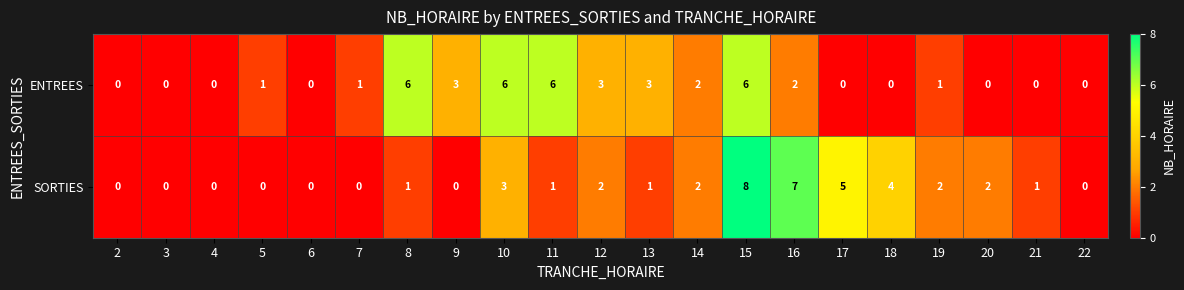

Is the value of SORTIES at 20 greater than the value of ENTREES at 2?

Yes